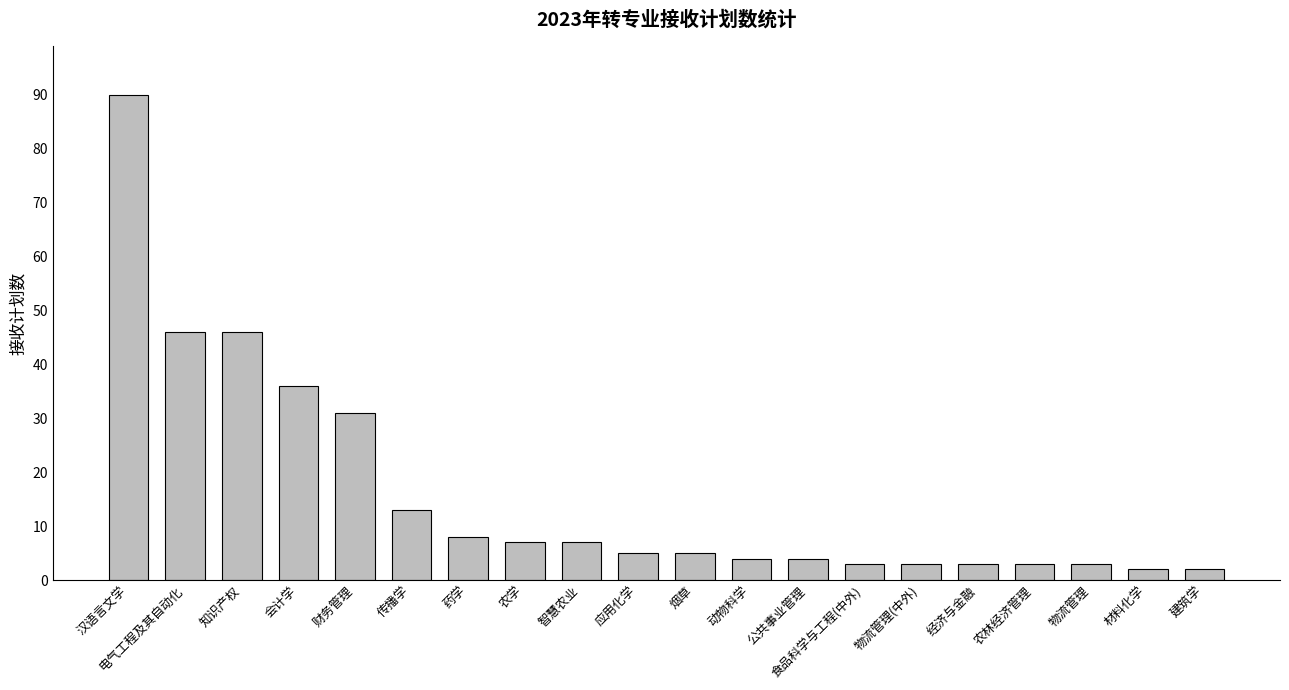

Reading left to right, what are all the values shown in this chart?

90	46	46	36	31	13	8	7	7	5	5	4	4	3	3	3	3	3	2	2